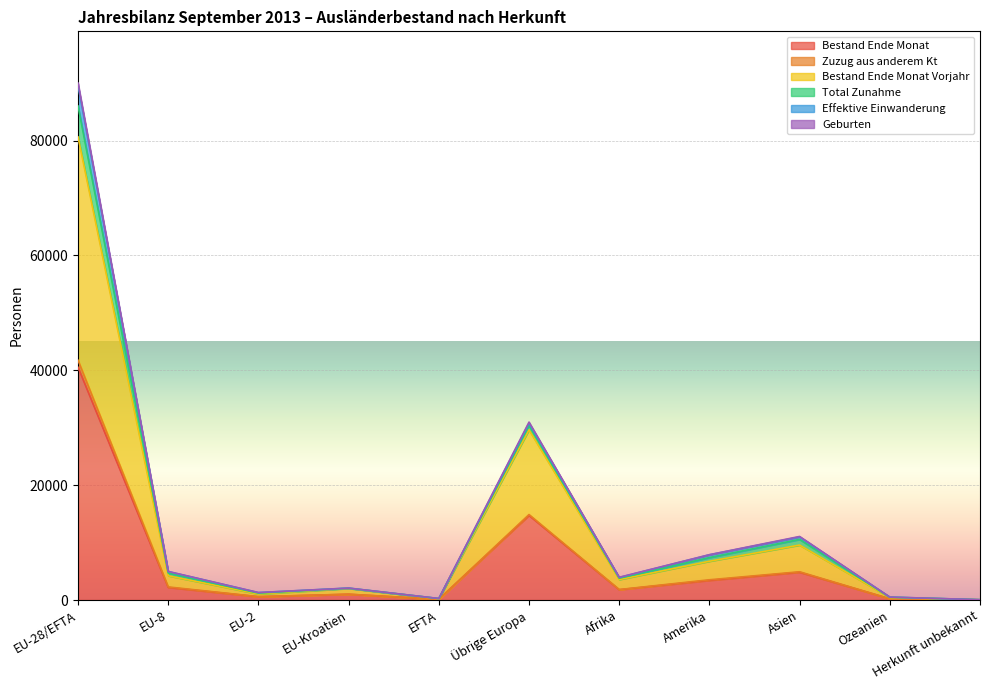

What is the minimum value shown in the chart?

25